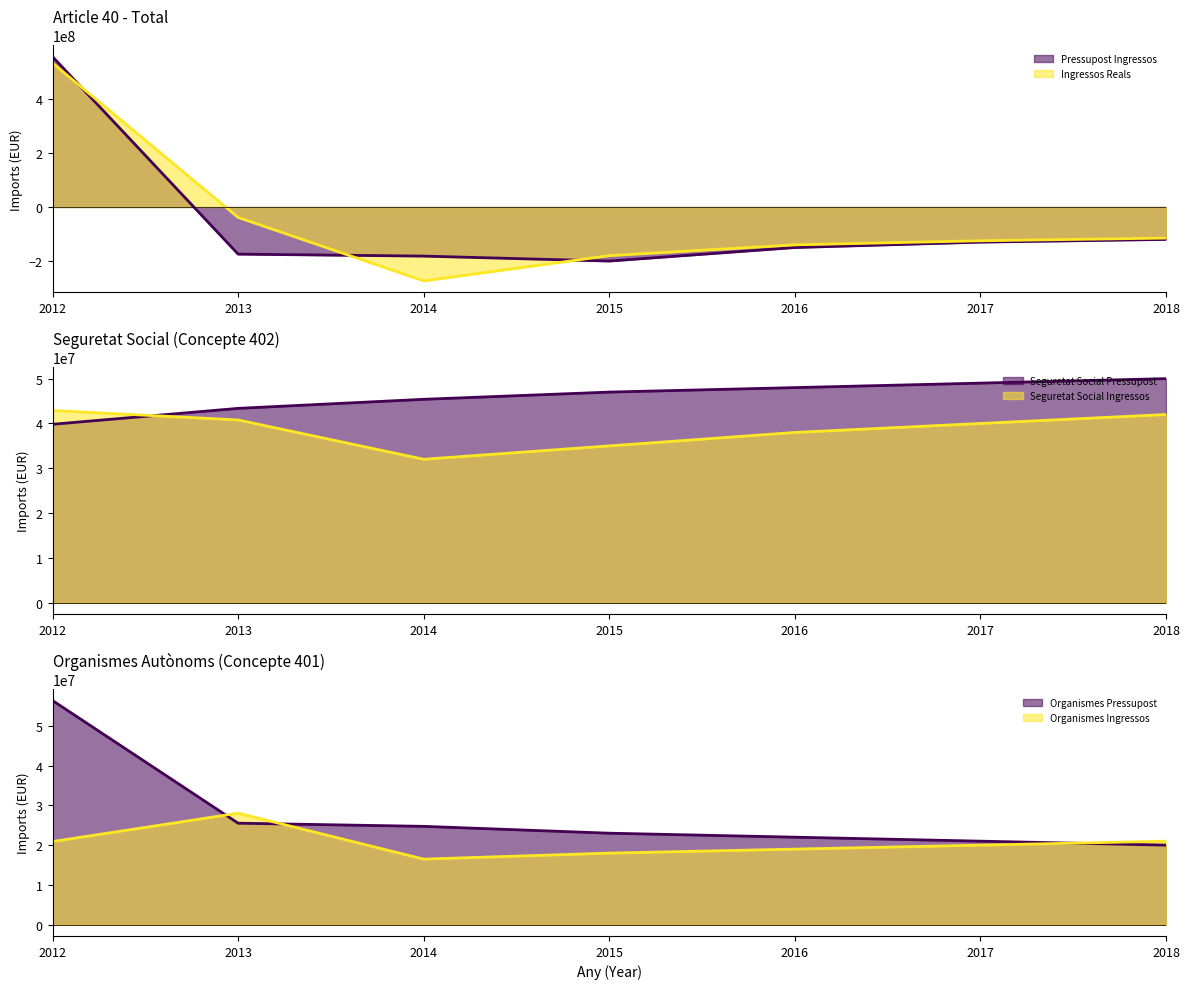

At which label does Seguretat Social Ingressos (line) reach its peak?

2012